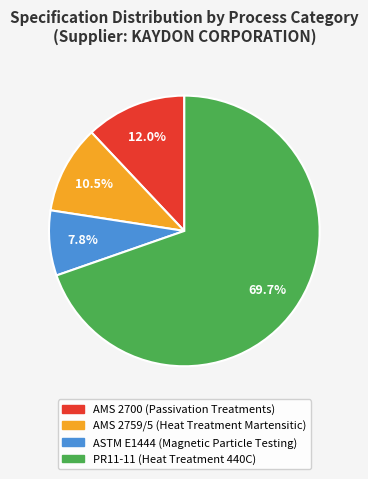

How many segments does this pie chart have?

4